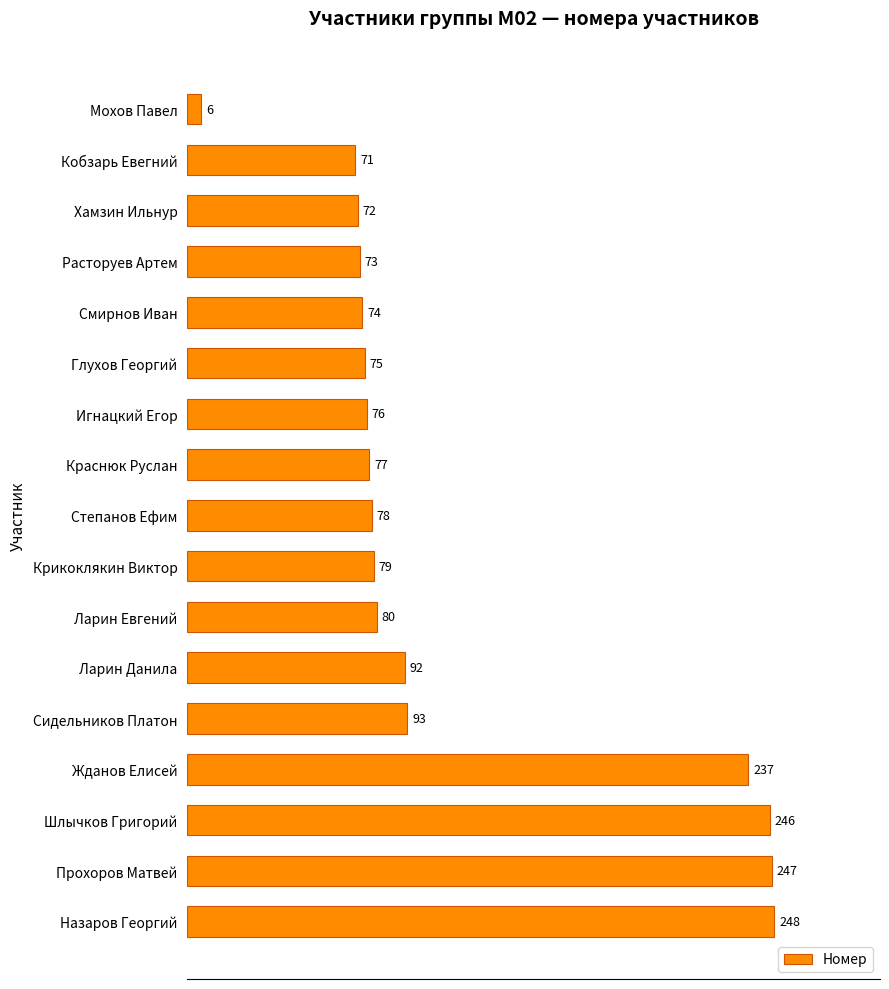

What is the sum of all values?

1924